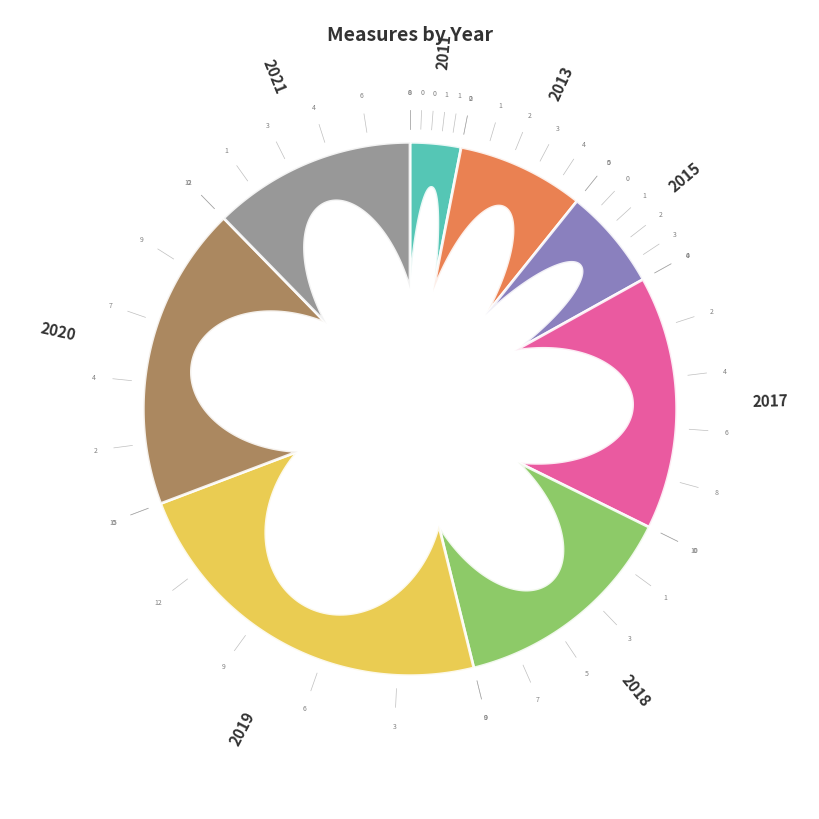

To the nearest percent, what percentage of the pie is 2017?

15%